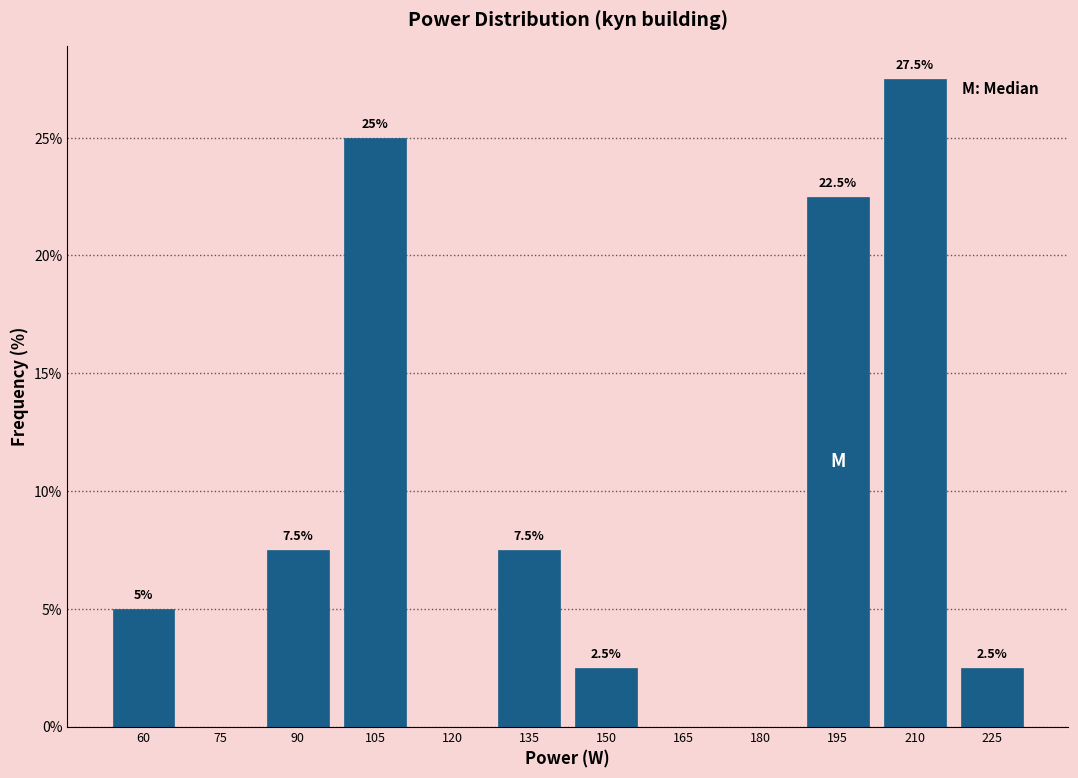

Reading right to left, transcribe all the data shown in this chart.

225=2.5	210=27.5	195=22.5	180=0.0	165=0.0	150=2.5	135=7.5	120=0.0	105=25.0	90=7.5	75=0.0	60=5.0